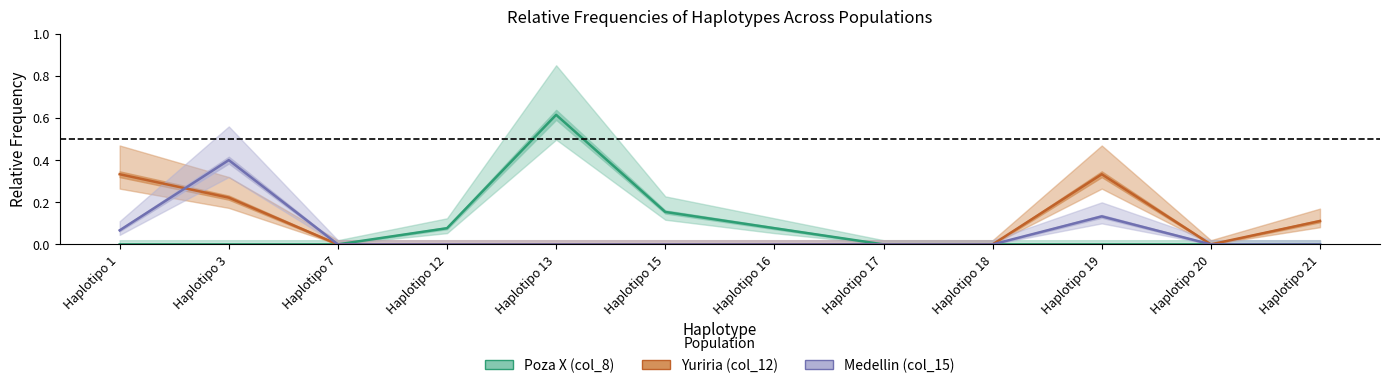

The Poza X (col_8) series shows 0.4 at Haplotipo 17. True or false?

False